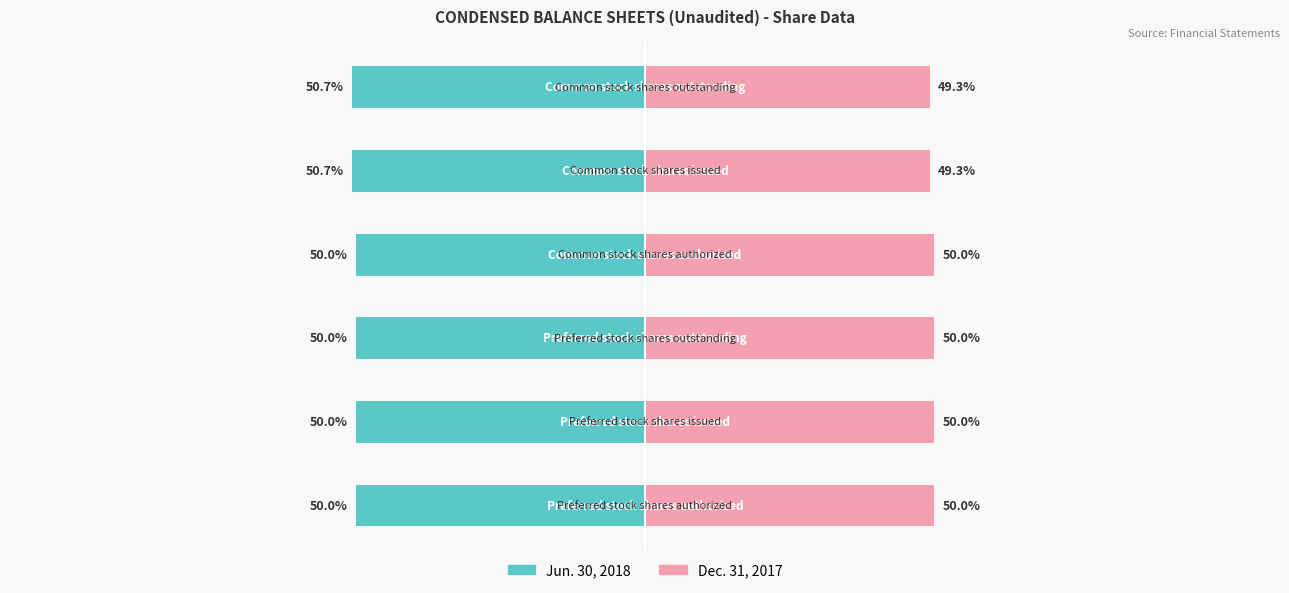

Which series has the widest spread of values?

Dec. 31, 2017